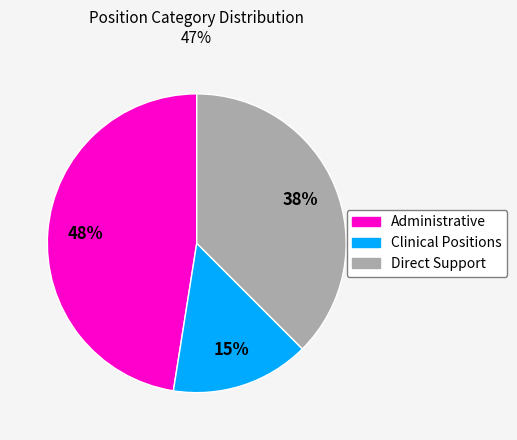

Which category has the smallest portion of the pie?

Clinical Positions